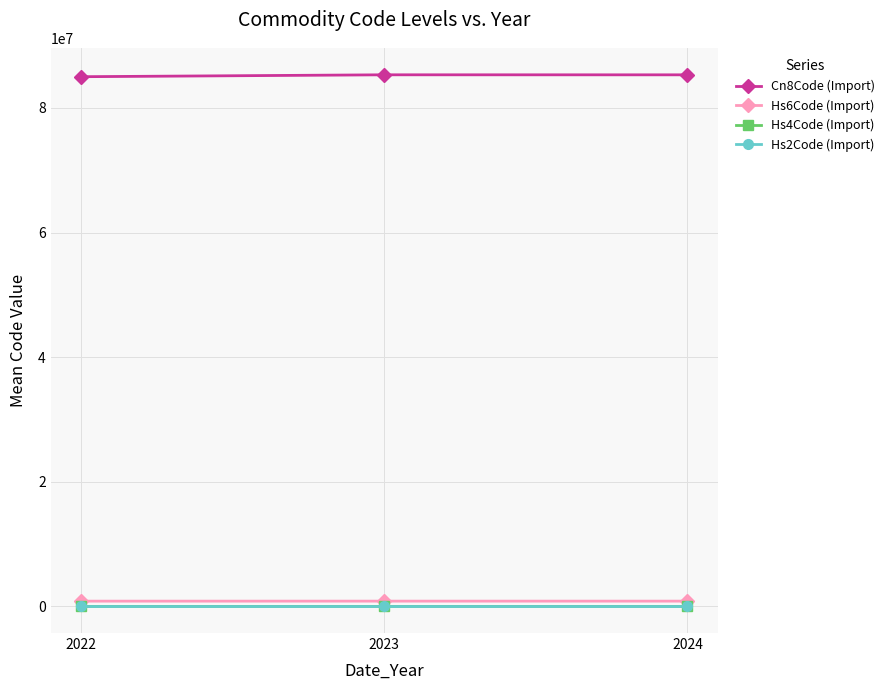

Does the chart display data point markers on the line(s)?

Yes